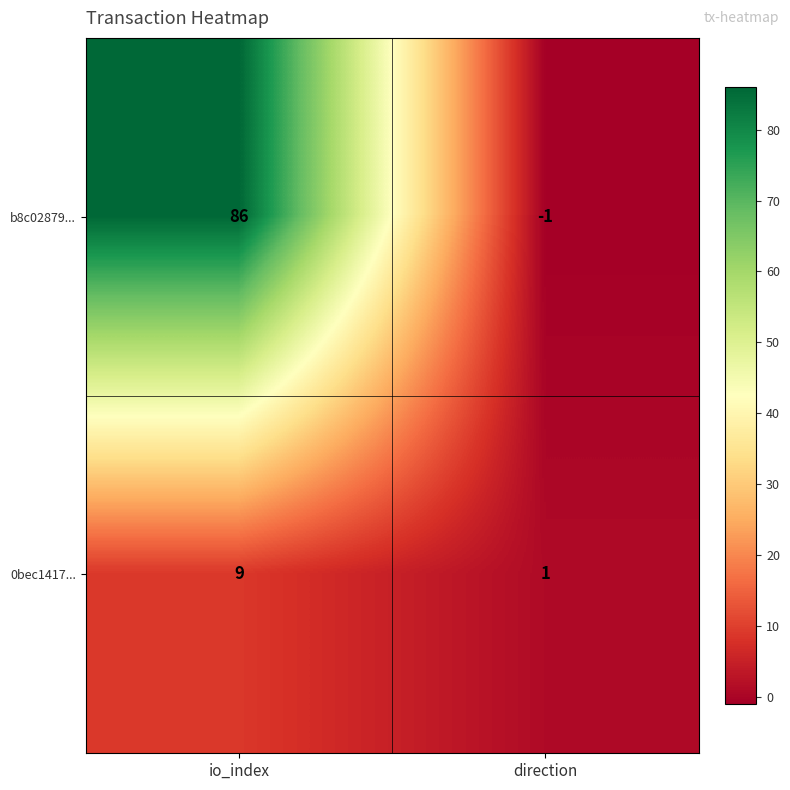

The value of 0bec1417... at io_index is 9. True or false?

True